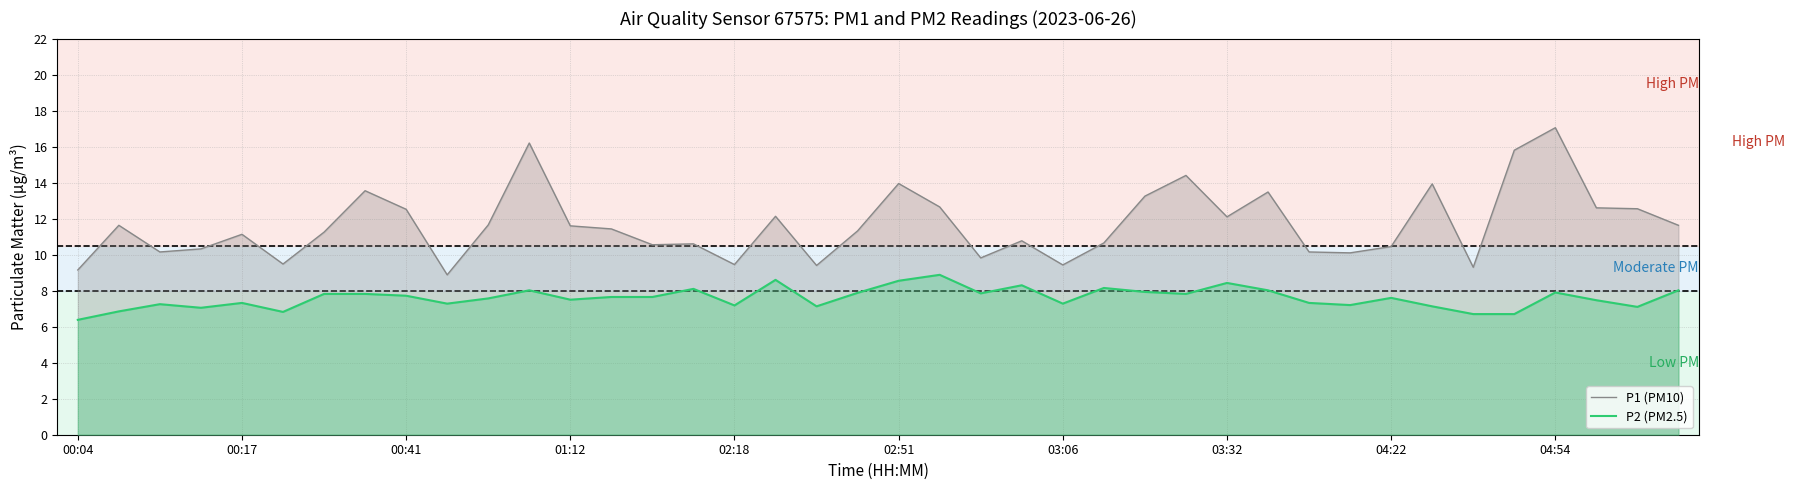

At which category is the sum across all series the highest?

04:54